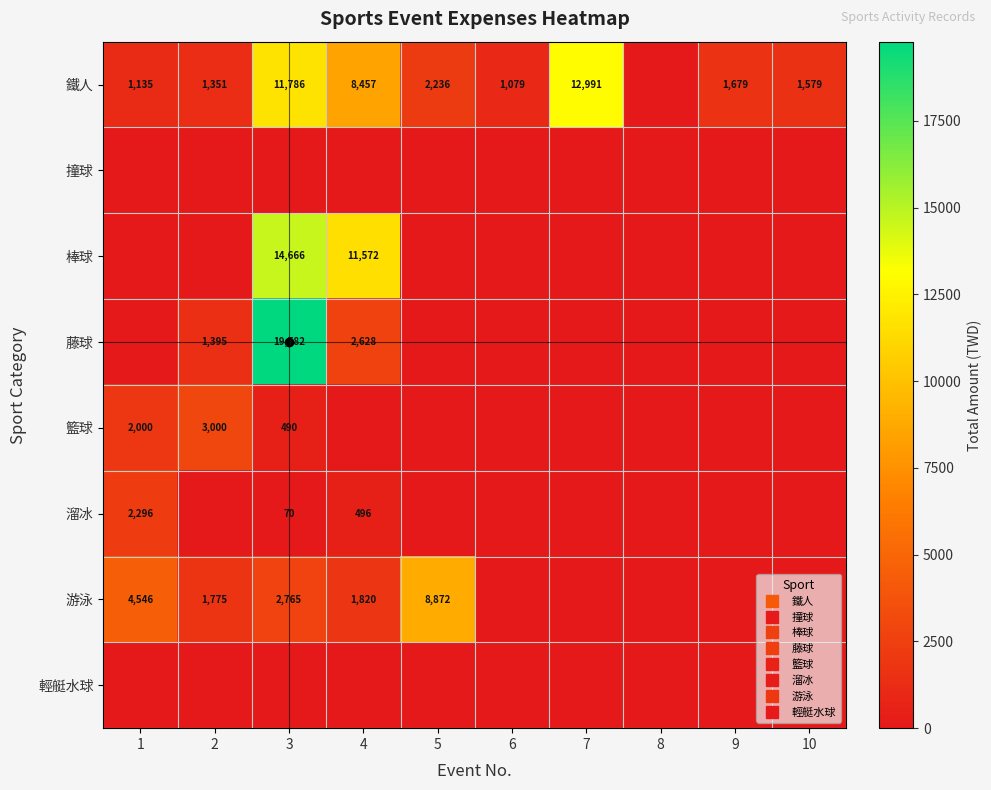

How many values in 藤球 are above zero?

3